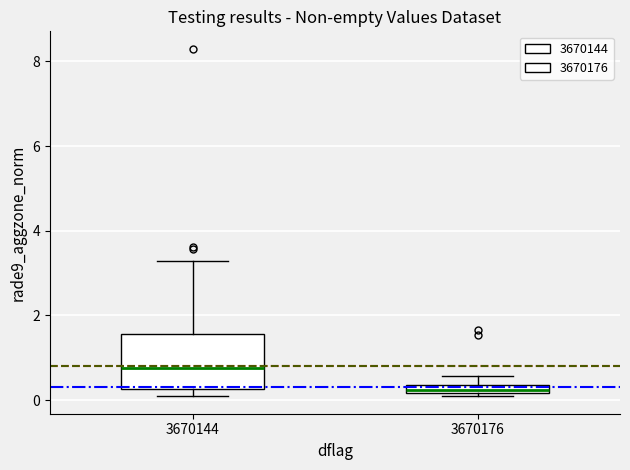

Where is the lower edge of the box at x = 3670176 on the y-axis? The values are not printed on the chart, so give them approximately, as read against the axis.

0.2